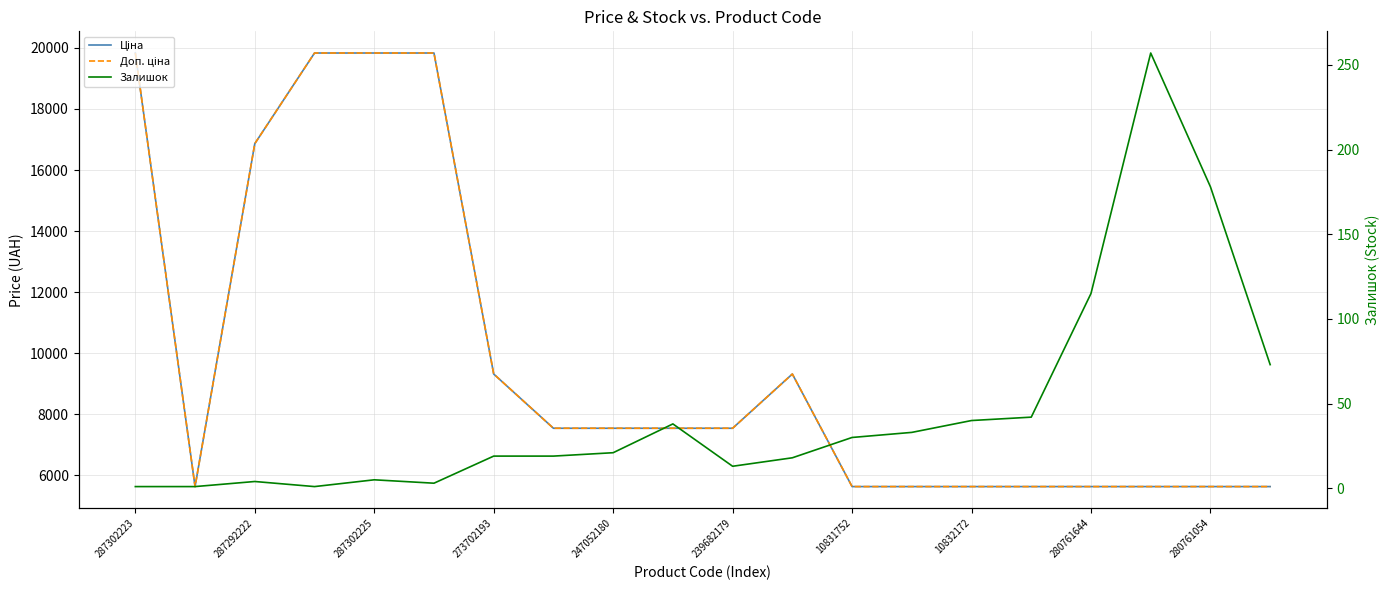

Reading left to right, extract all data points from this chart.

Ціна: 19831.1	5636.0	16863.2	19831.1	19831.1	19831.1	9321.4	7545.9	7545.9	7545.9	7545.9	9321.4	5636.0	5636.0	5636.0	5636.0	5636.0	5636.0	5636.0	5636.0
Доп. ціна: 19831.1	5636.0	16863.2	19831.1	19831.1	19831.1	9321.4	7545.9	7545.9	7545.9	7545.9	9321.4	5636.0	5636.0	5636.0	5636.0	5636.0	5636.0	5636.0	5636.0
Залишок: 1.0	1.0	4.0	1.0	5.0	3.0	19.0	19.0	21.0	38.0	13.0	18.0	30.0	33.0	40.0	42.0	115.0	257.0	178.0	73.0